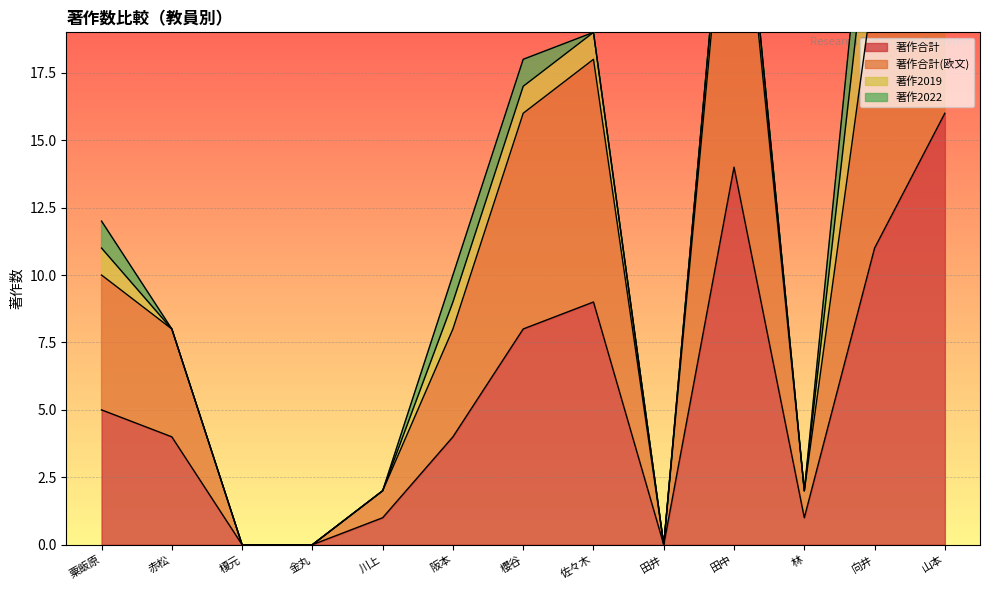

True or false: 著作合計 has a value of 14 at 田中.

True